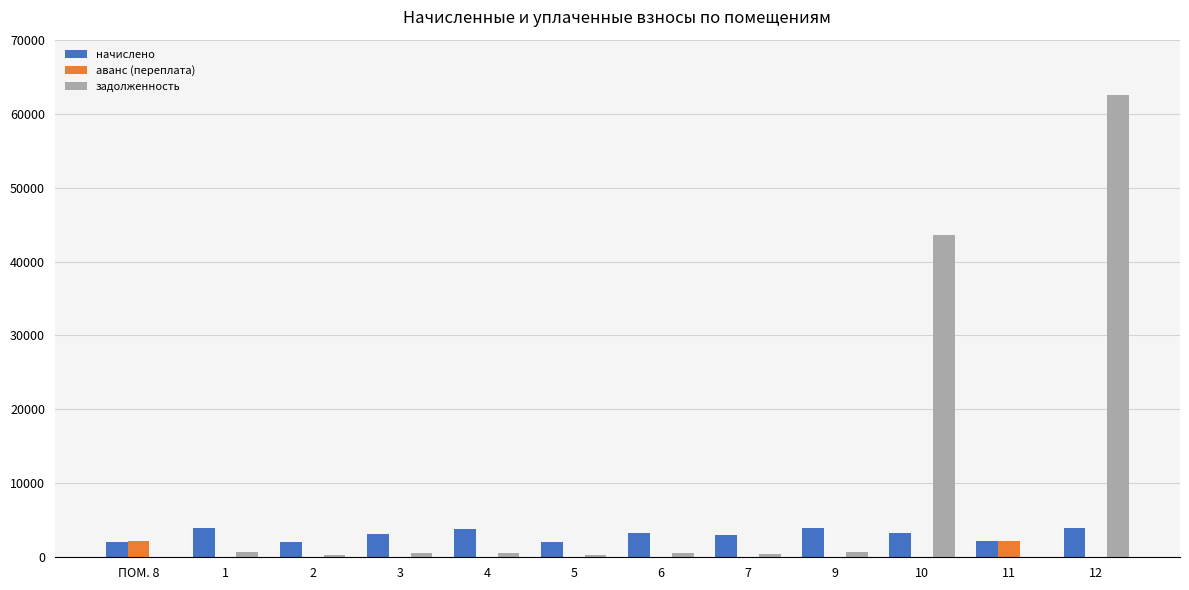

What is the difference between the начислено values at 4 and 2?

1736.0